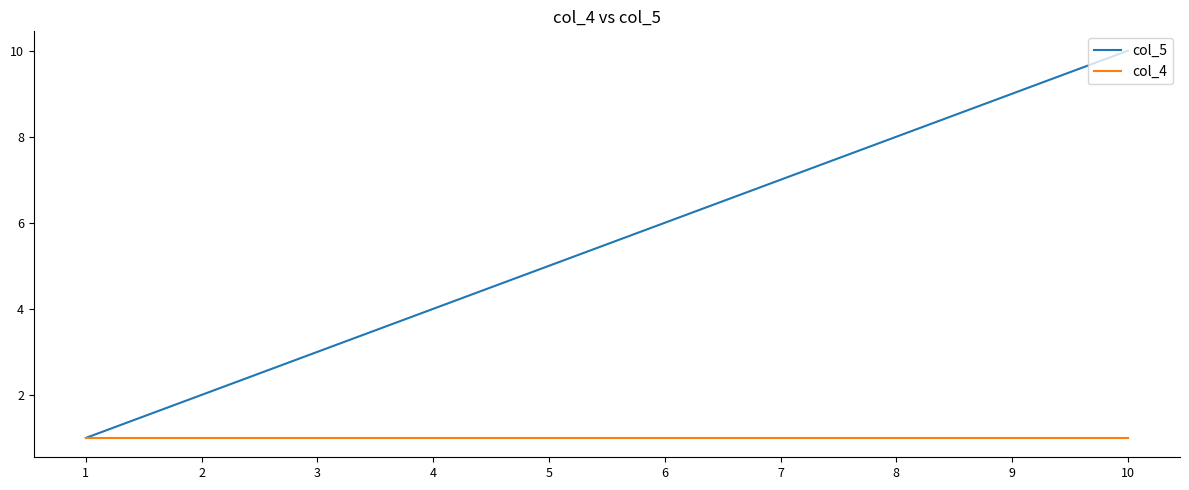

Is the value of col_5 at 3 greater than the value of col_4 at 7?

Yes